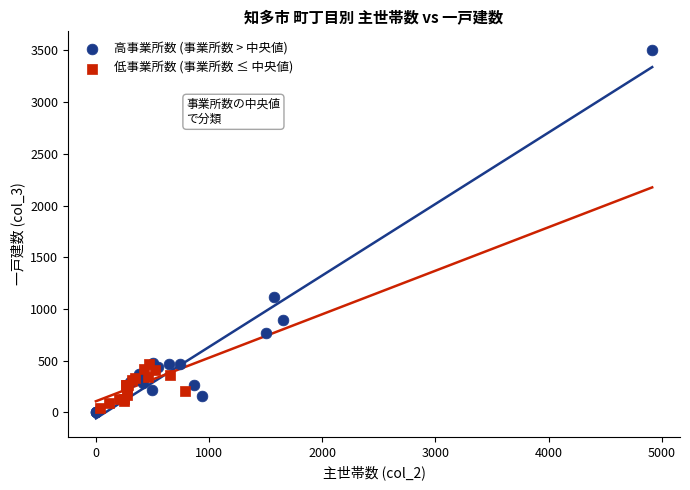

What are all the series names shown in the legend?

高事業所数 (事業所数 > 中央値), 低事業所数 (事業所数 ≤ 中央値)